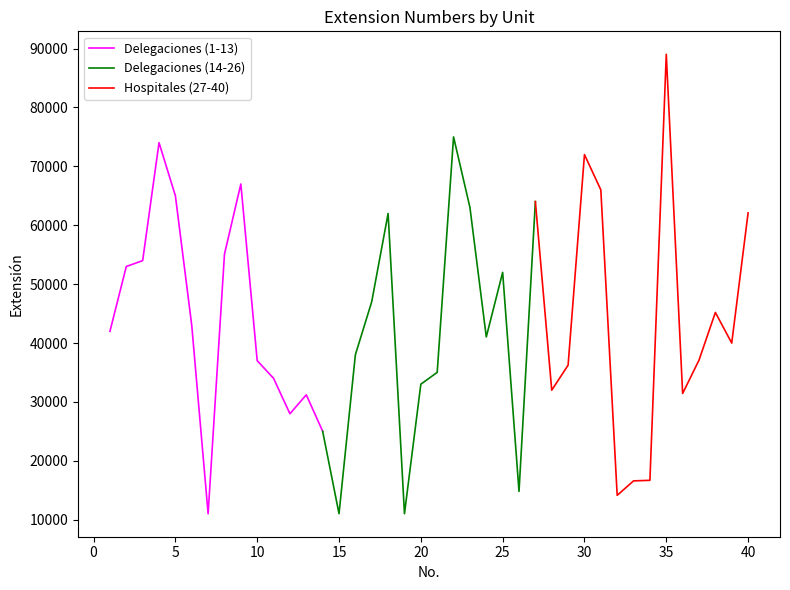

How many lines are shown in the chart?

3